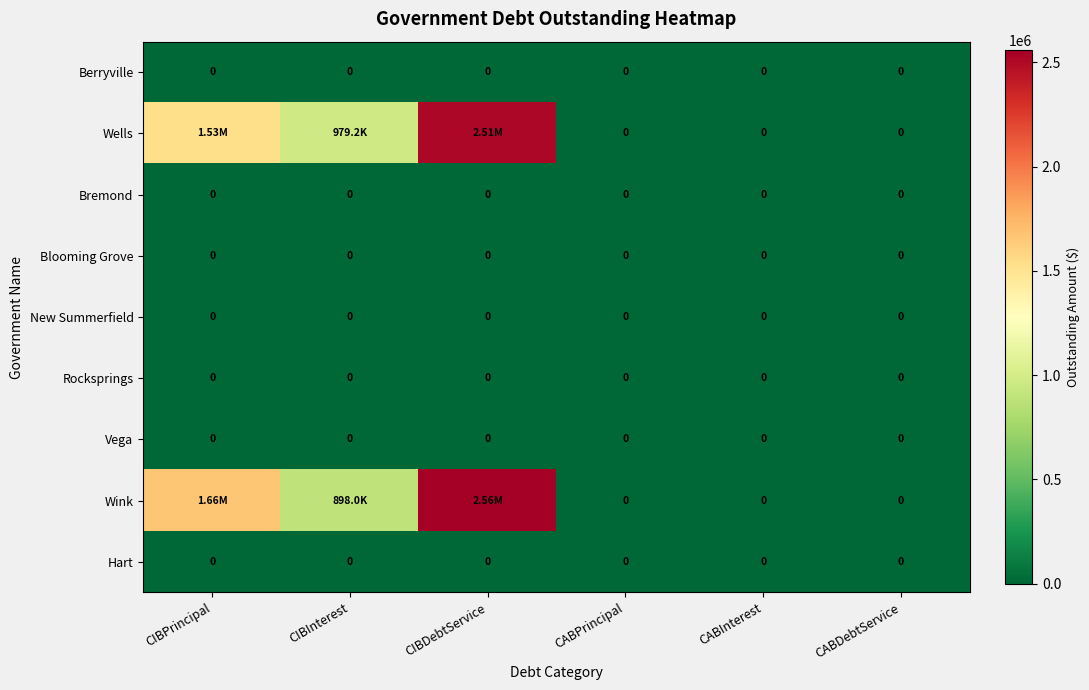

Count the number of data series in this chart.

9